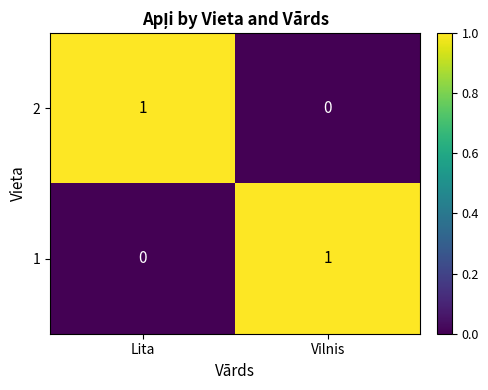

What is the difference between the highest and lowest values at Lita?

1